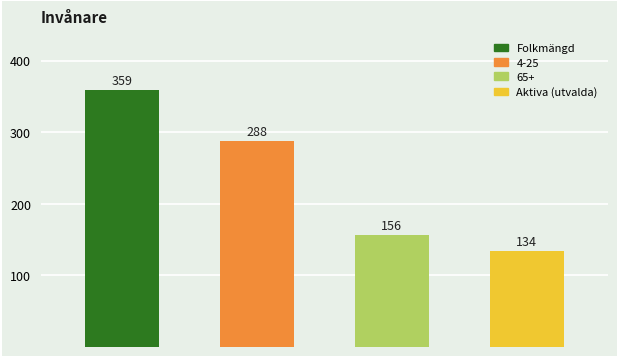

What is the difference between the second highest and minimum values?

154